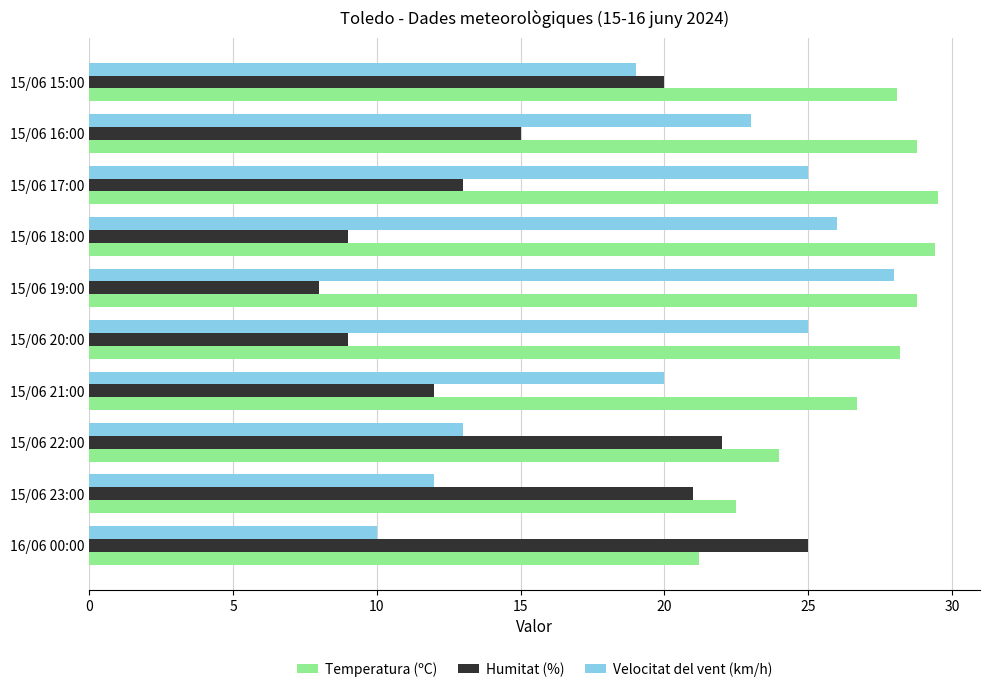

List the series in order of their peak value, lowest first.

Humitat (%), Velocitat del vent (km/h), Temperatura (ºC)